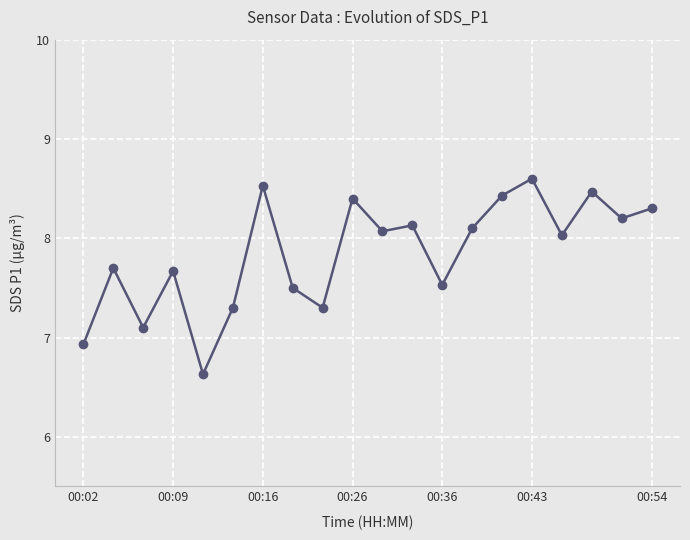

What is the value of the 8th point from the left?

7.5